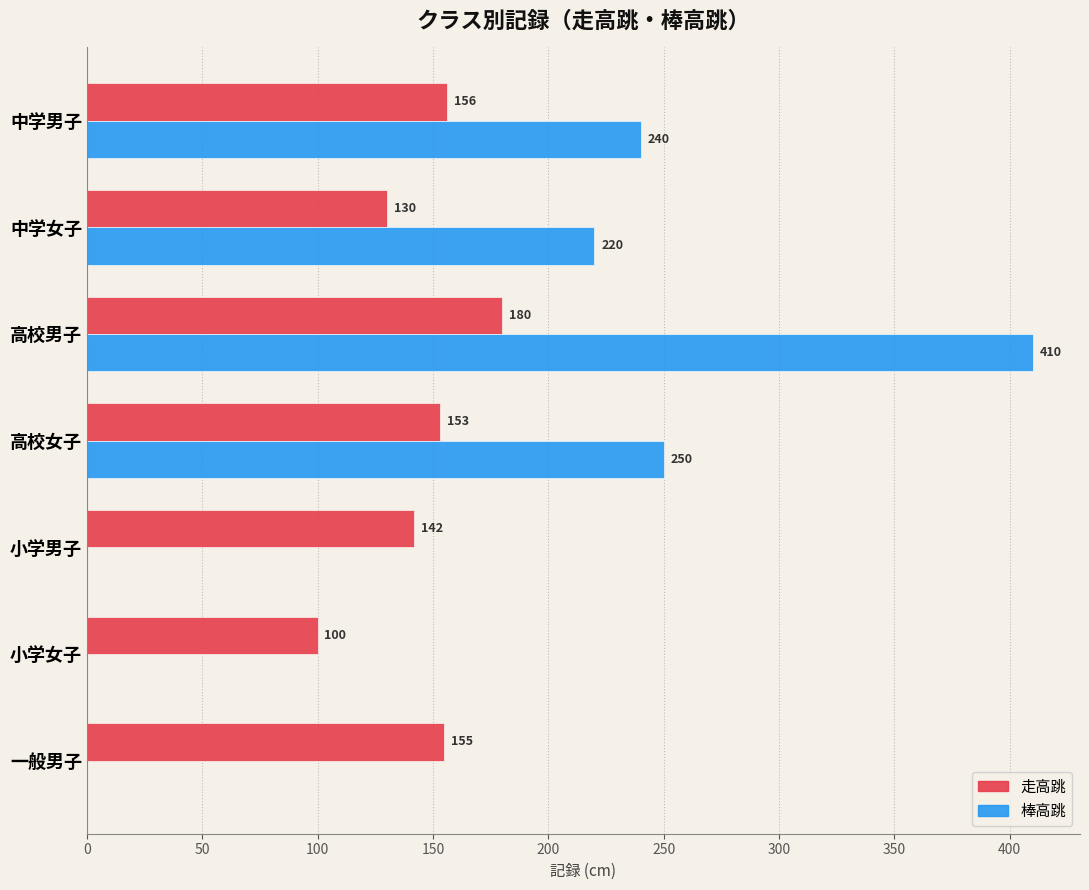

Which series changed the most between 中学女子 and 小学男子?

棒高跳